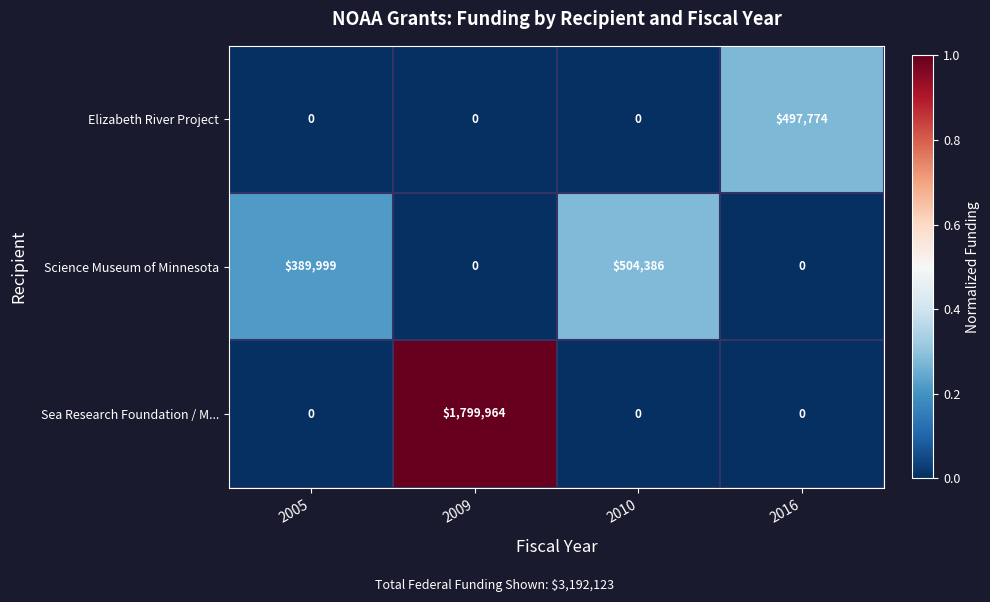

Which series has the widest spread of values?

Sea Research Foundation / M...